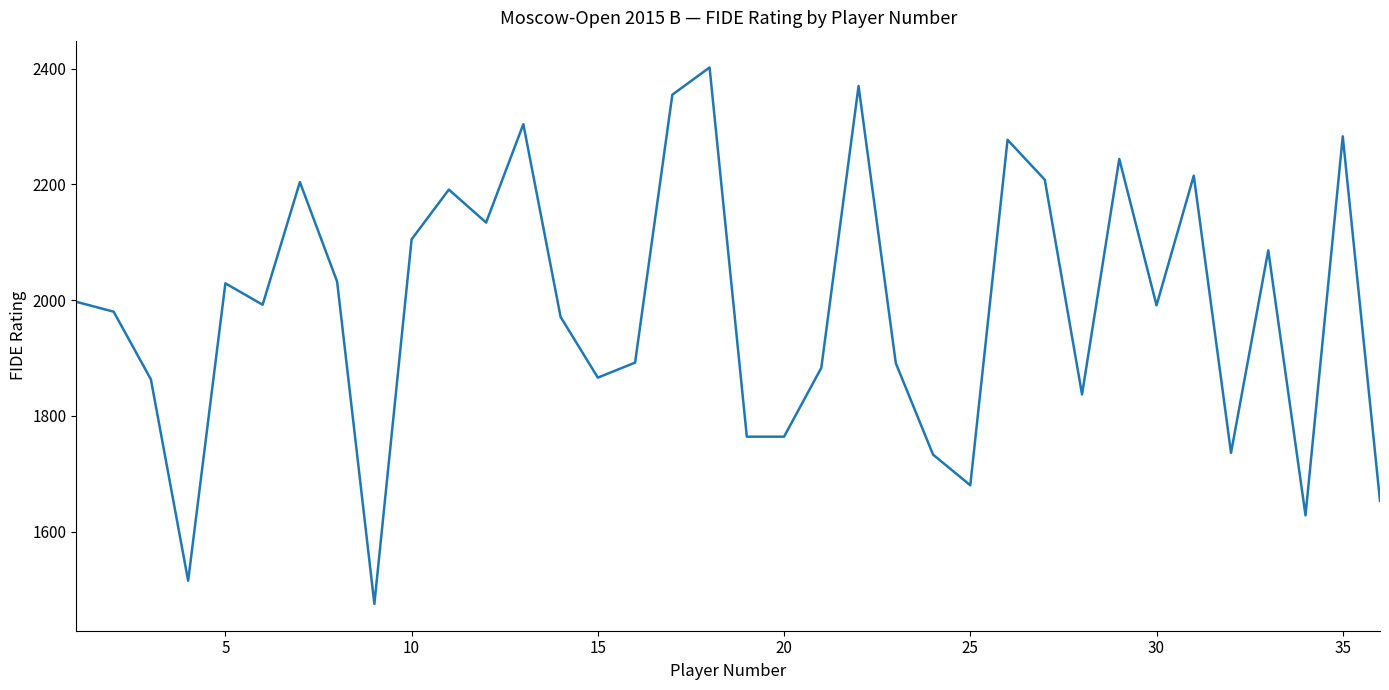

What is the minimum value shown in the chart?

1475